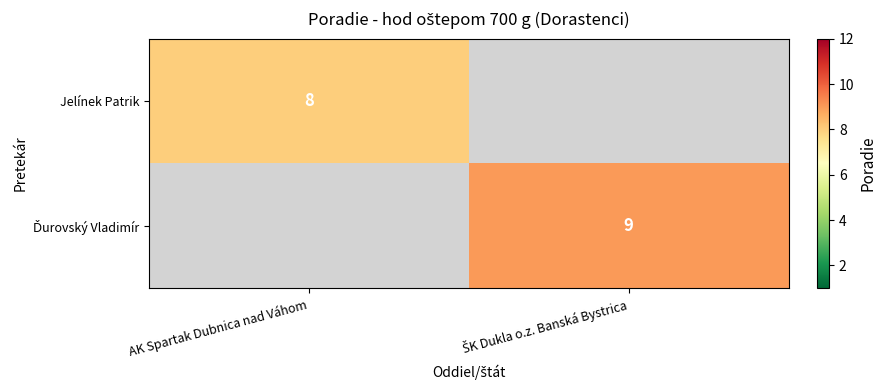

The Jelínek Patrik series shows 8 at AK Spartak Dubnica nad Váhom. True or false?

True